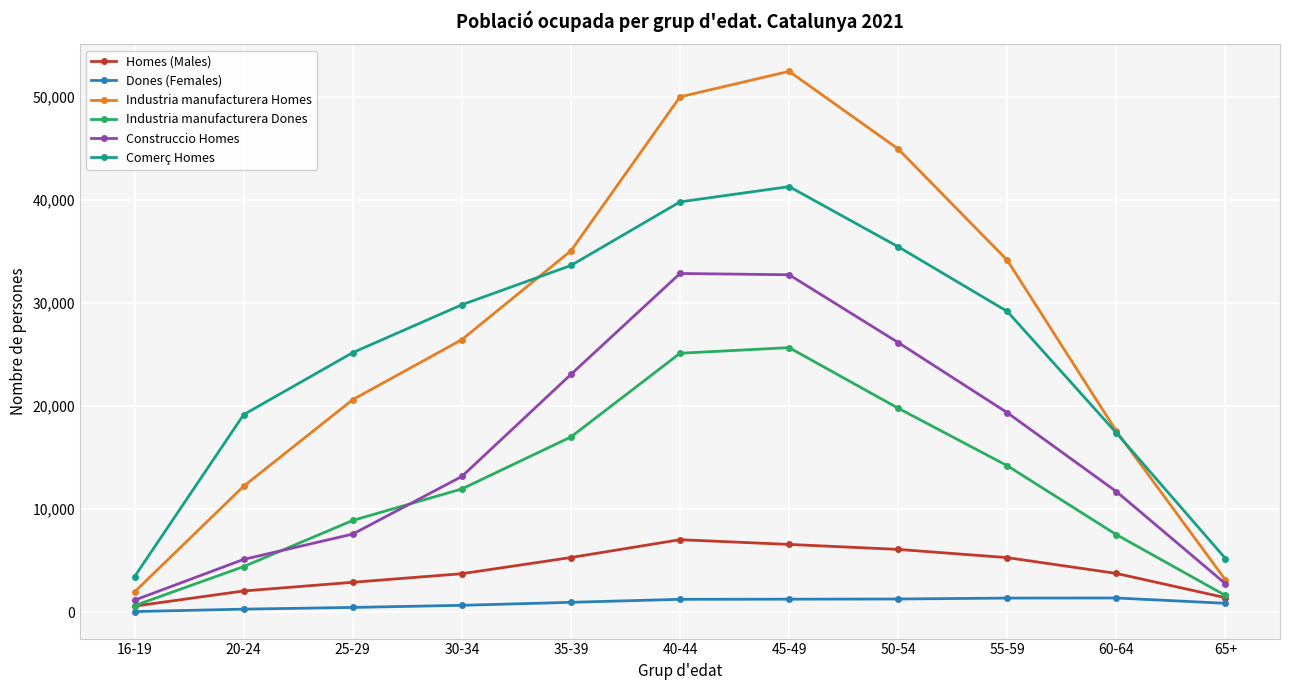

What is the value of the Construccio Homes point at the 4th from the left?

13164